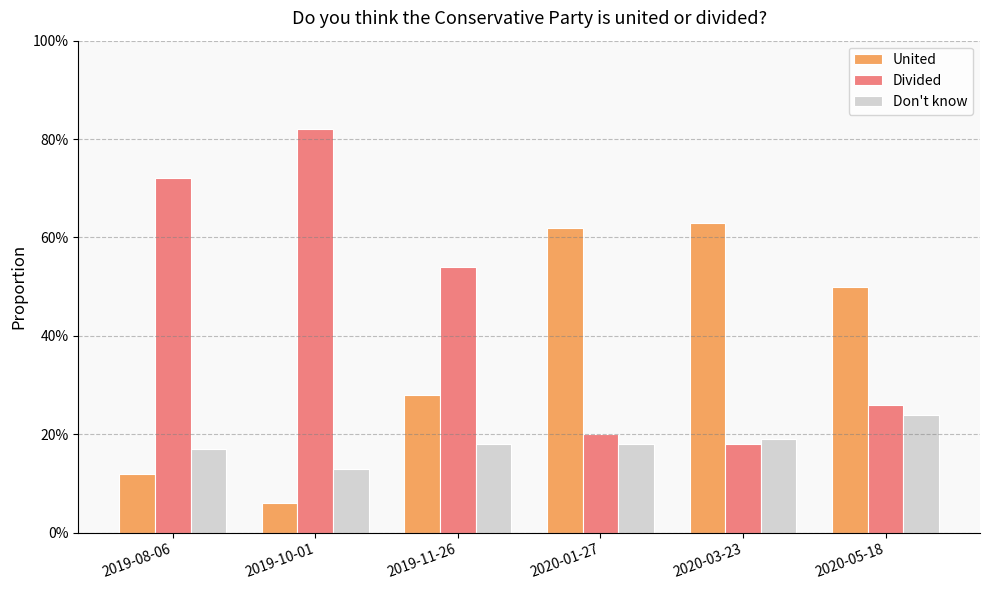

What is the maximum value shown in the chart?

0.8